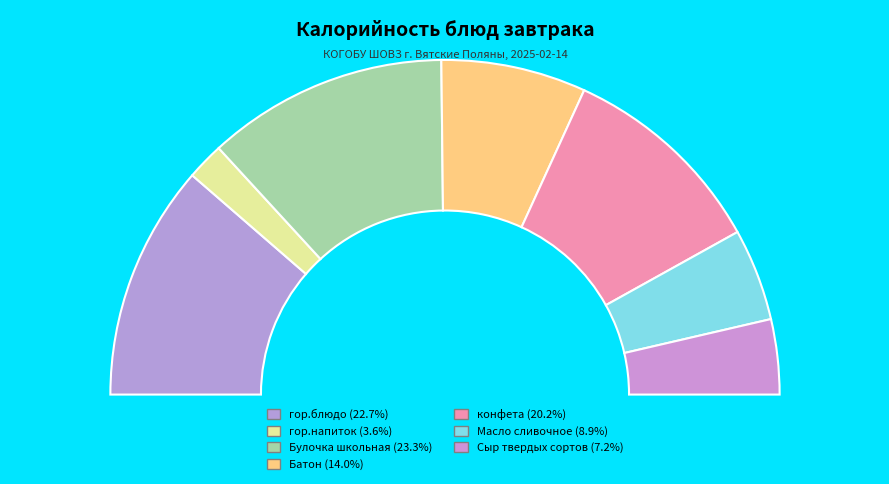

To the nearest percent, what portion does гор.напиток represent?

4%